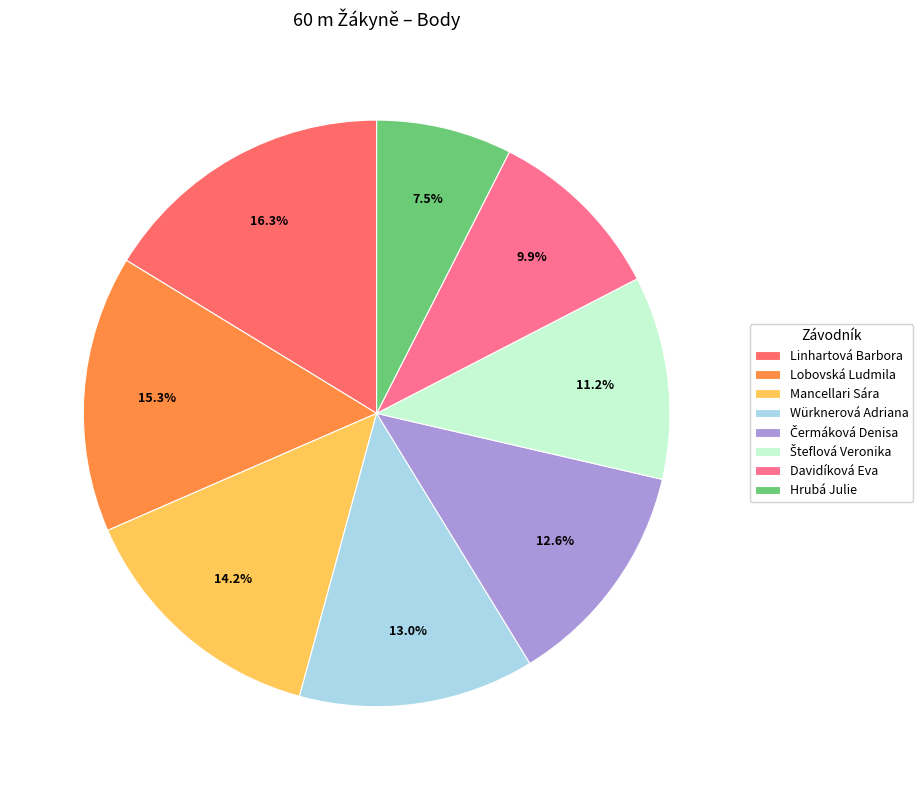

Combined, what portion of the pie is Linhartová Barbora and Würknerová Adriana?

29.3%